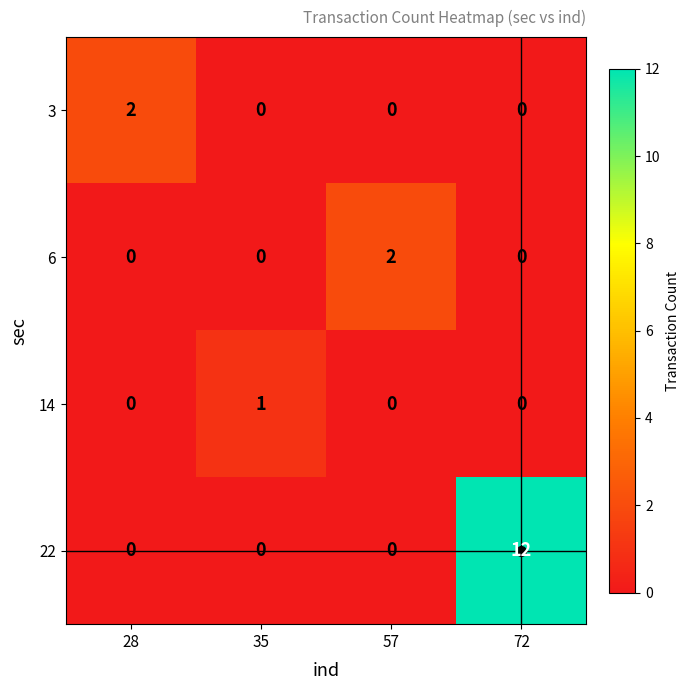

How many data points does each series have?

4